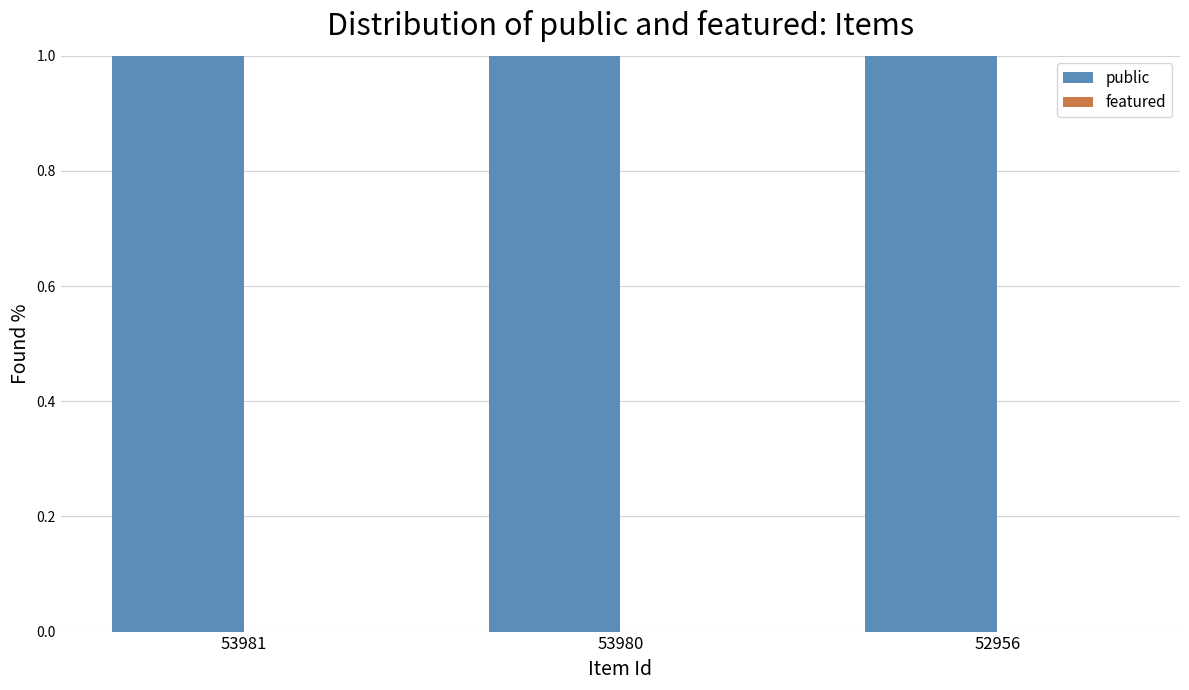

Reading right to left, transcribe all the data shown in this chart.

public: 52956=1	53980=1	53981=1
featured: 52956=0	53980=0	53981=0